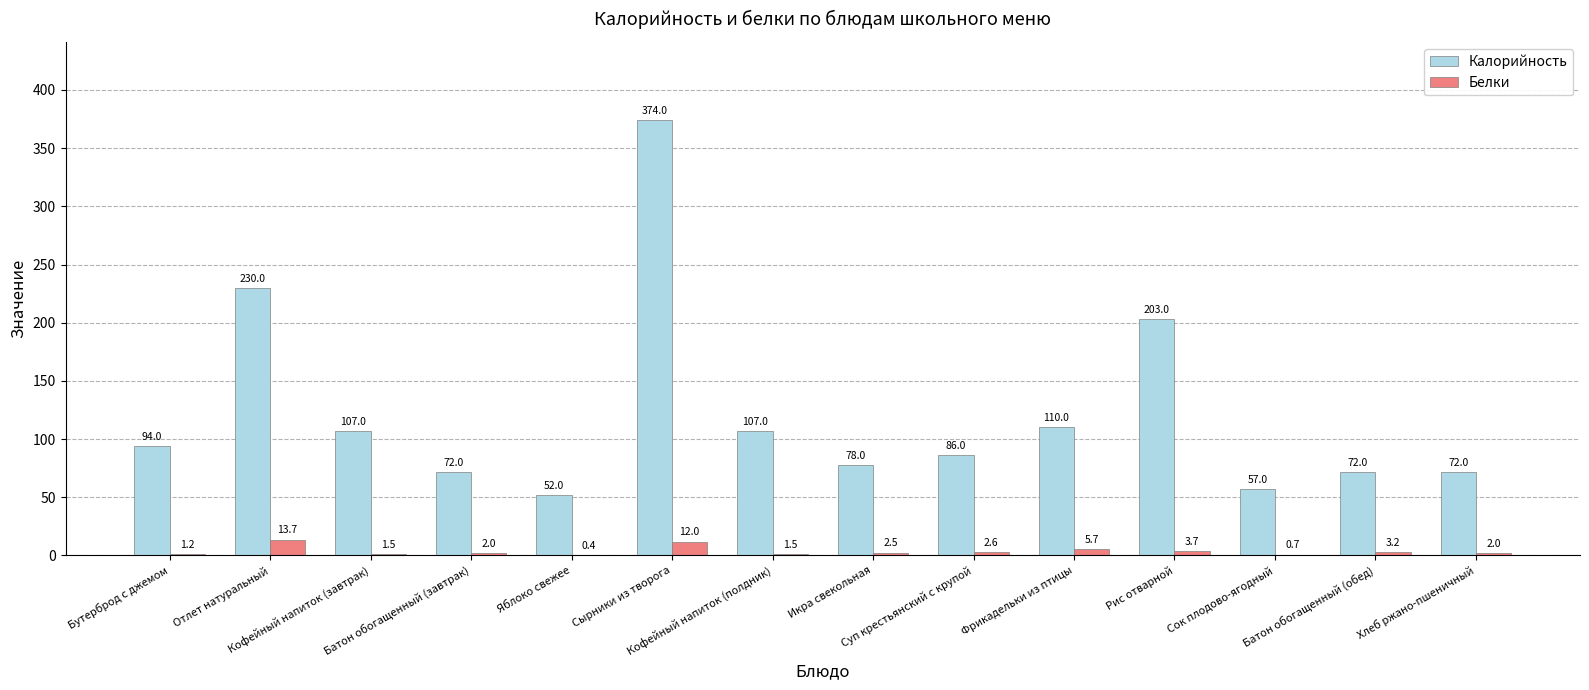

How many groups of bars are there?

14